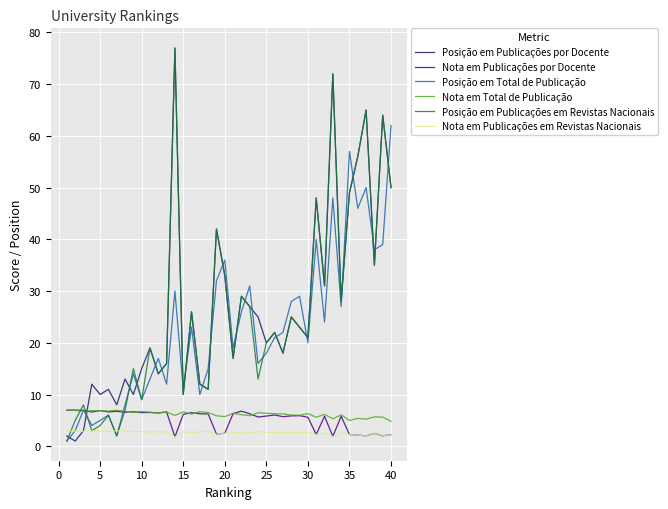

What is the greatest value displayed?

77.0